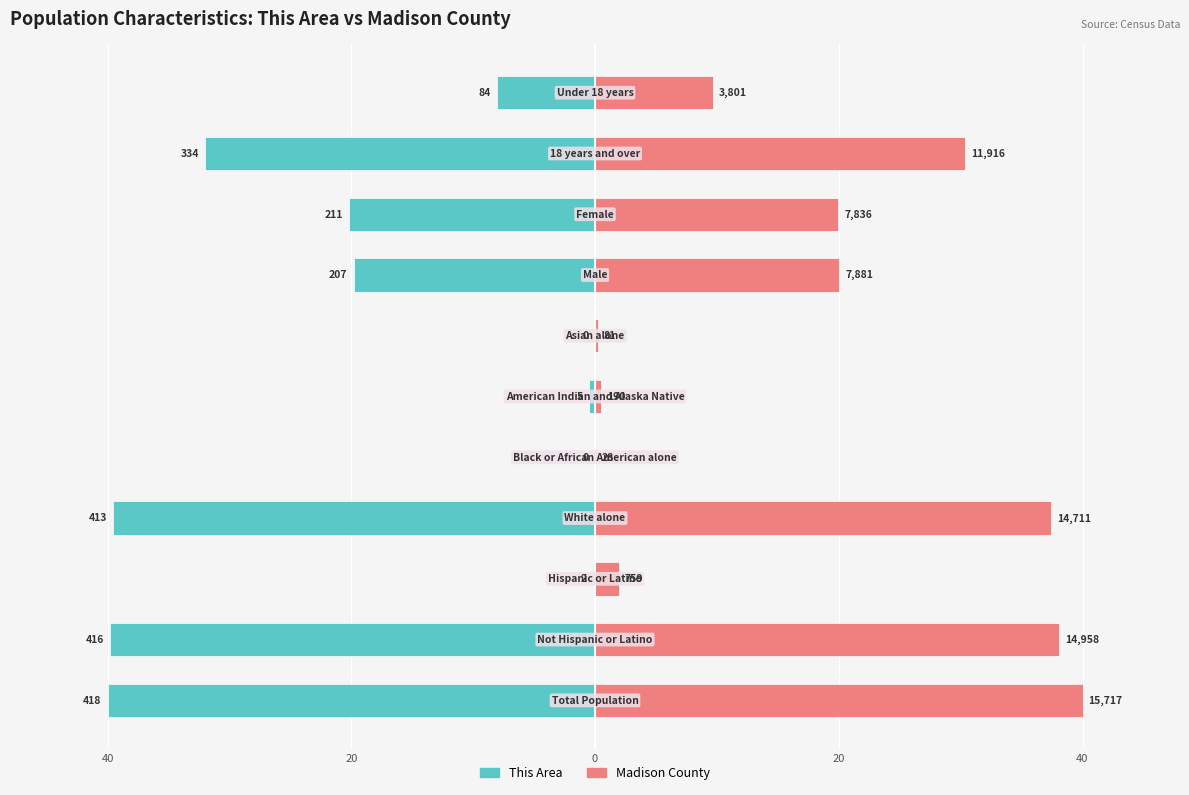

Reading left to right, extract all data points from this chart.

This Area: -40.0	-39.8	-0.2	-39.5	0.0	-0.5	0.0	-19.8	-20.2	-32.0	-8.0
Madison County: 40.0	38.1	1.9	37.4	0.1	0.5	0.2	20.1	19.9	30.3	9.7